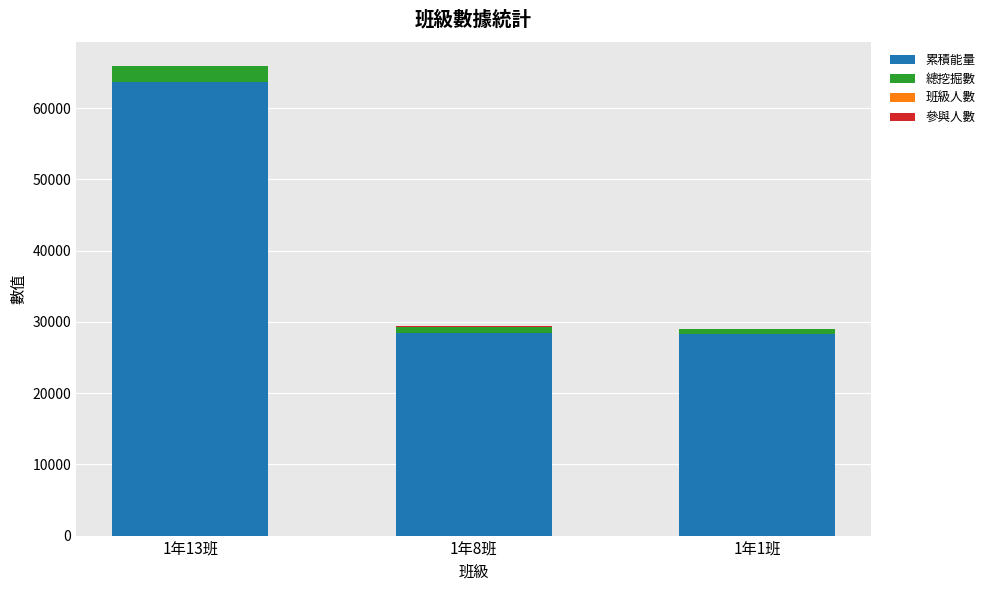

At which category is the sum across all series the highest?

1年13班